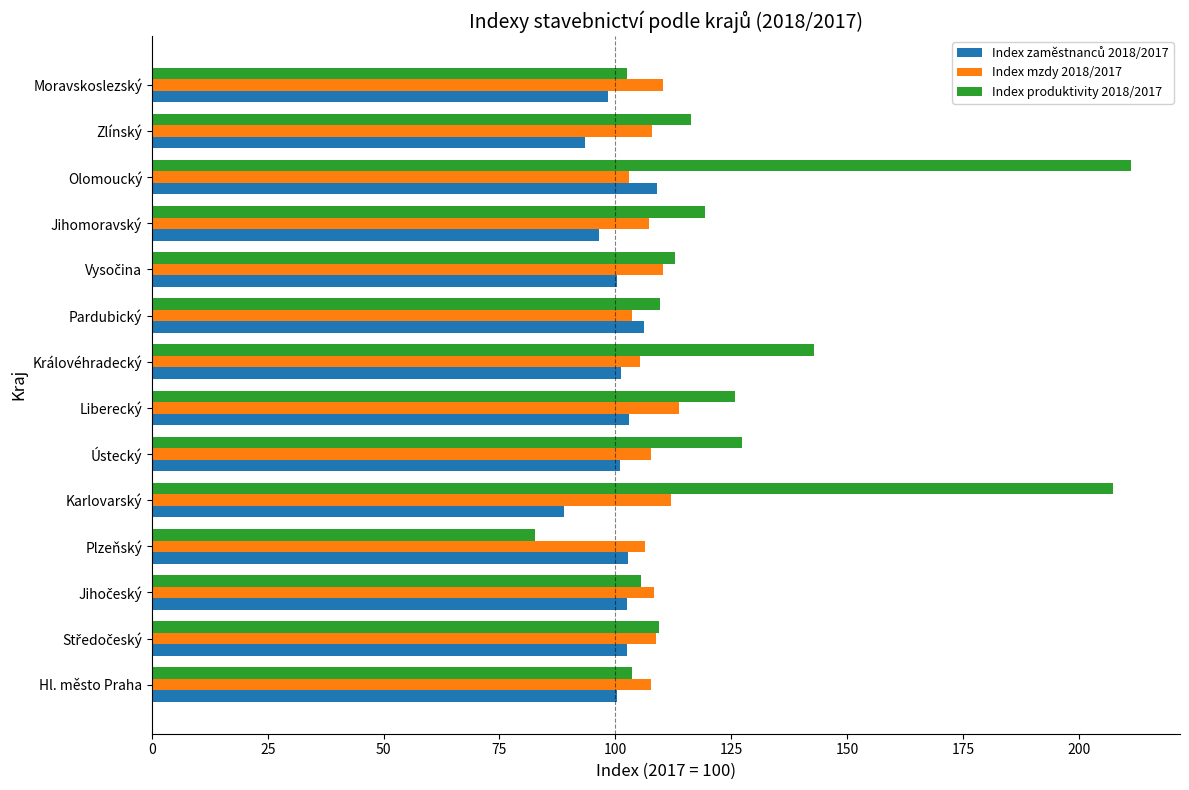

What is the greatest value displayed?

211.3